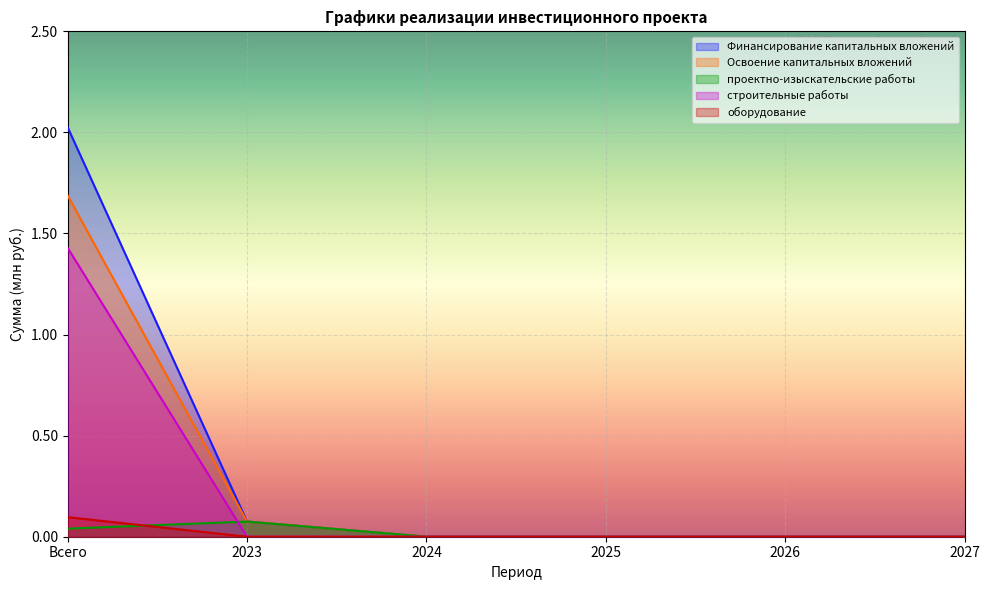

Which series changed the most between 2024 and 2025?

Финансирование капитальных вложений